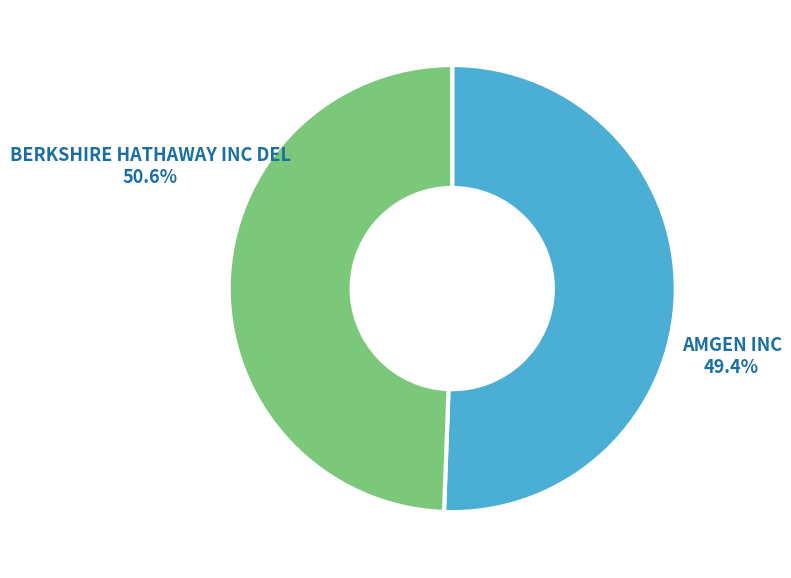

Count the number of slices in the pie.

2